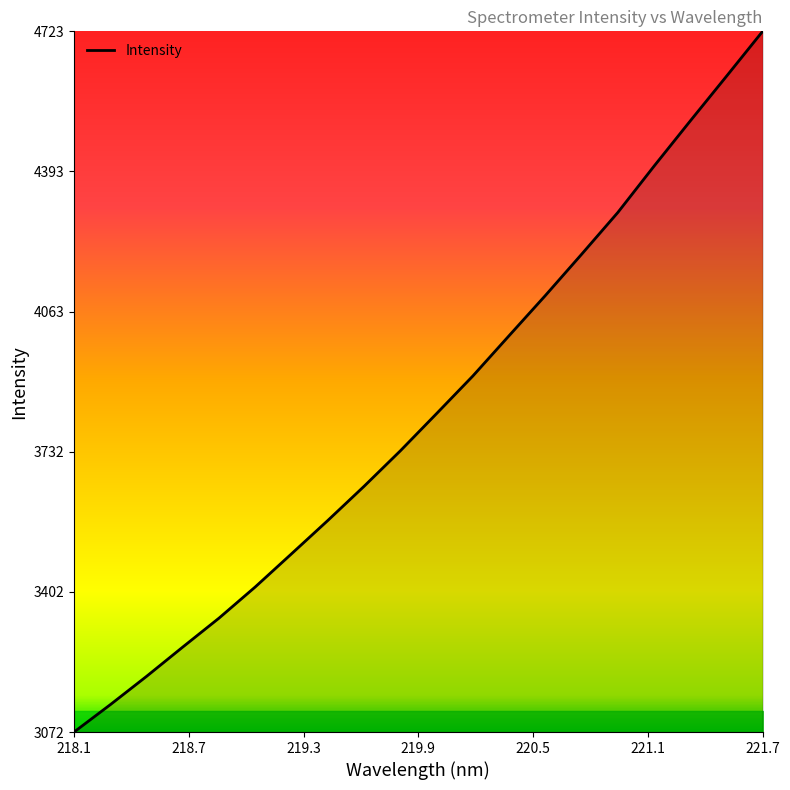

True or false: there are more than 0 points higher than both neighbors.

False